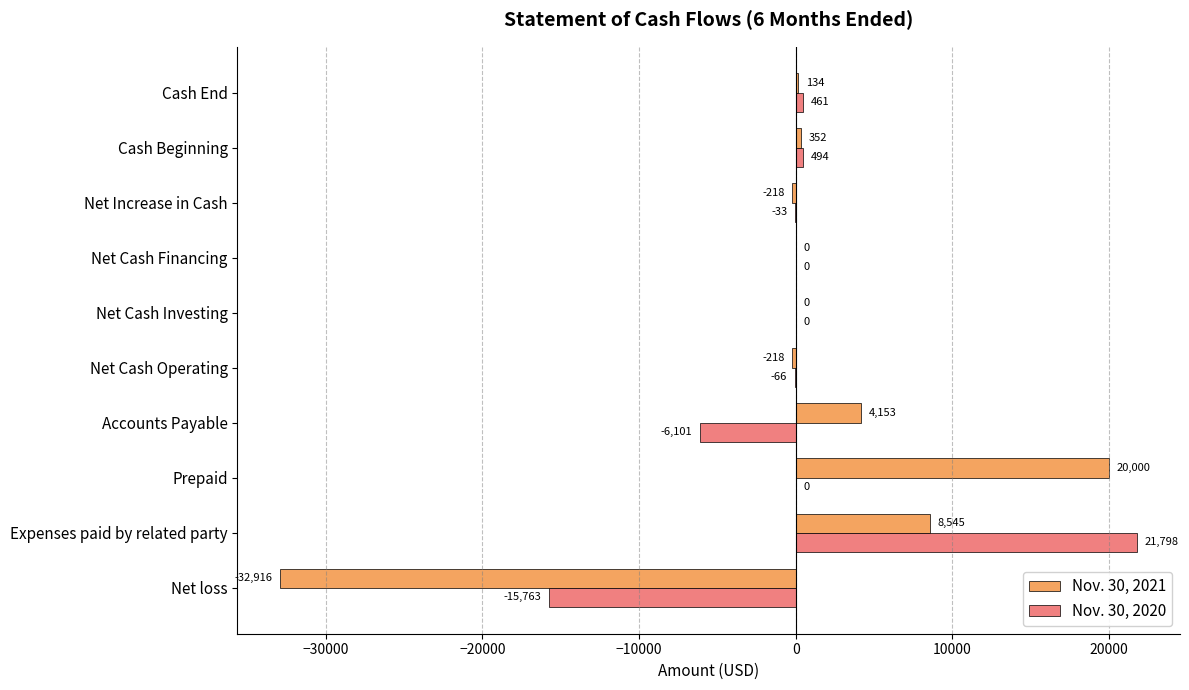

Which series has the largest total across all categories?

Nov. 30, 2020